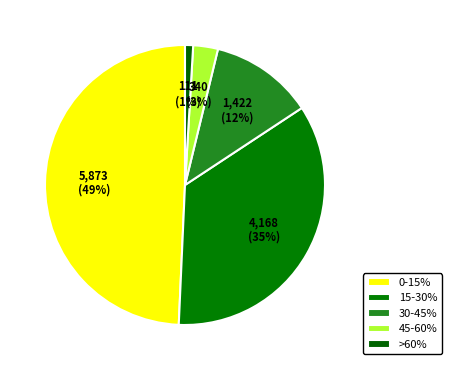

How many segments does this pie chart have?

5